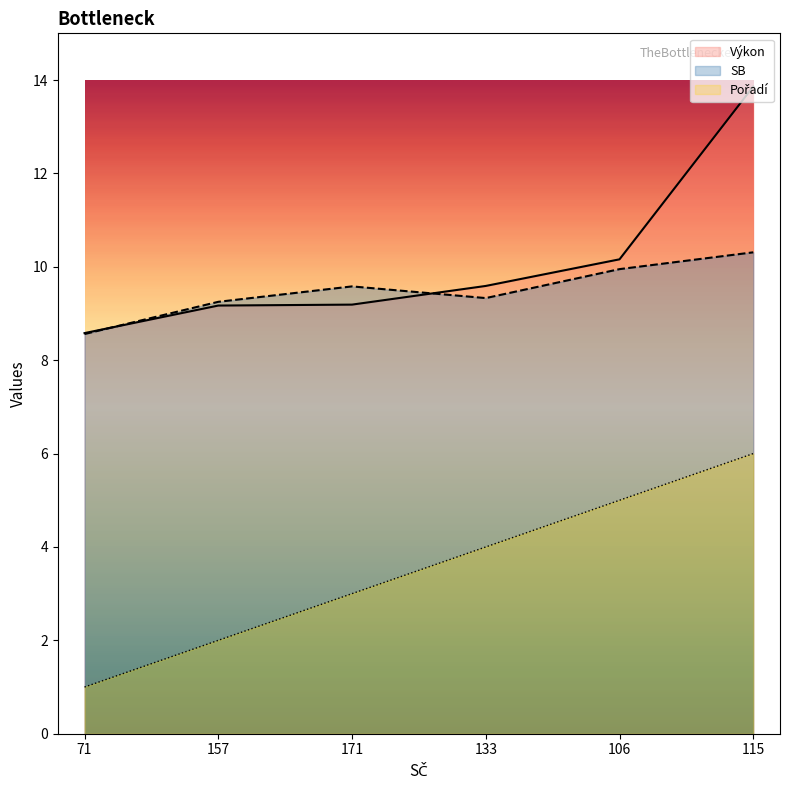

True or false: Pořadí and Výkon intersect in this chart.

False